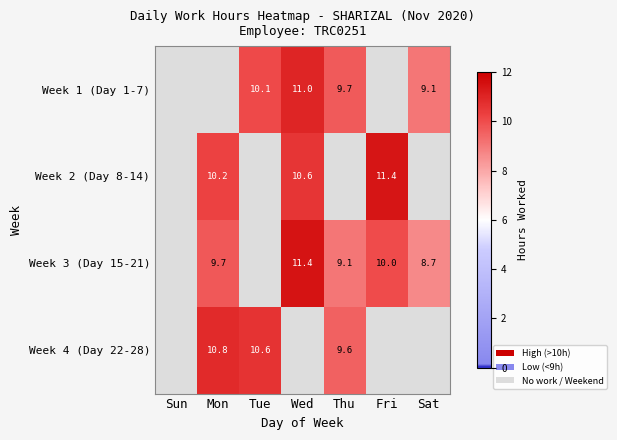

At which label does Week 3 (Day 15-21) first exceed 9?

Mon